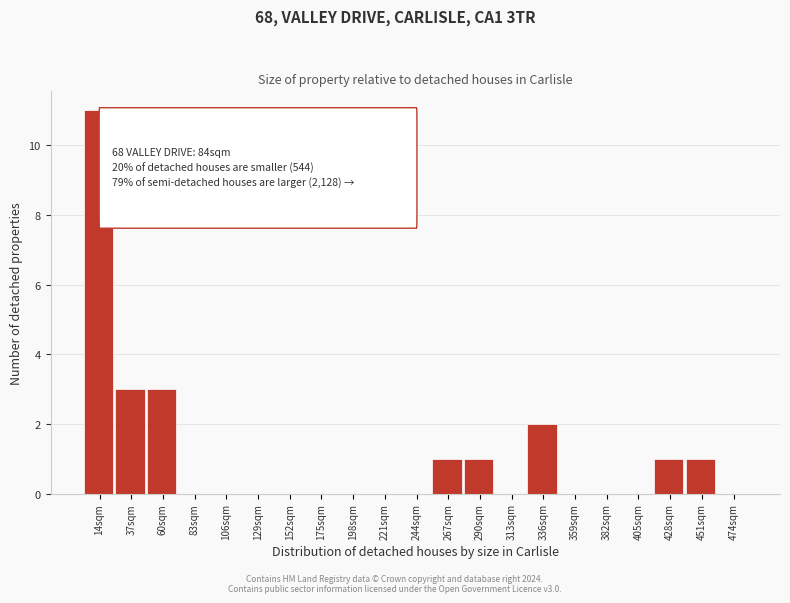

Reading right to left, list all the values displayed in this chart.

474sqm=0	451sqm=1	428sqm=1	405sqm=0	382sqm=0	359sqm=0	336sqm=2	313sqm=0	290sqm=1	267sqm=1	244sqm=0	221sqm=0	198sqm=0	175sqm=0	152sqm=0	129sqm=0	106sqm=0	83sqm=0	60sqm=3	37sqm=3	14sqm=11